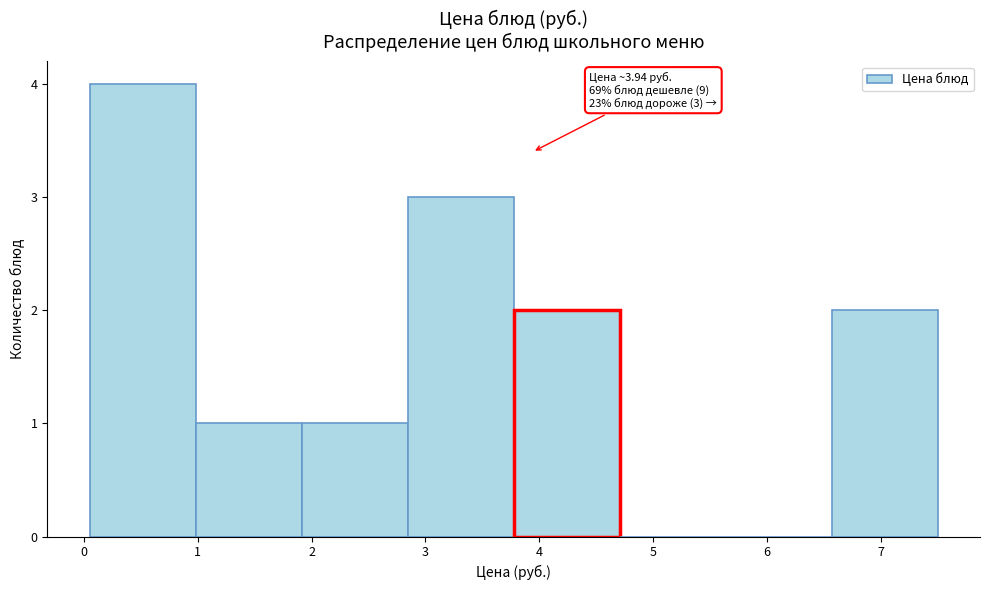

Over which range of the x-axis is the bar tallest?

0.1 to 1.0